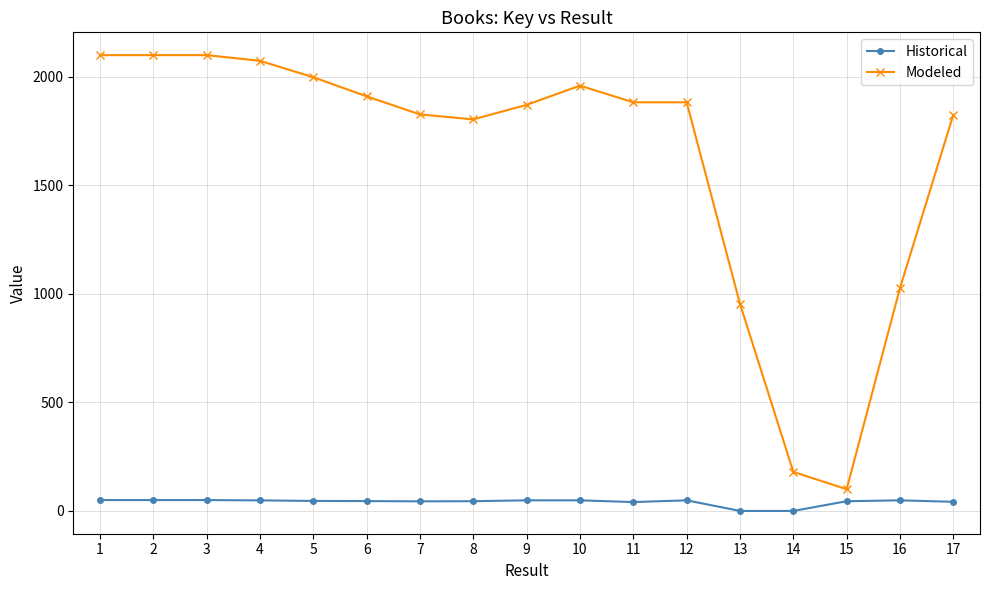

What is the sum of all Historical values?

702.0